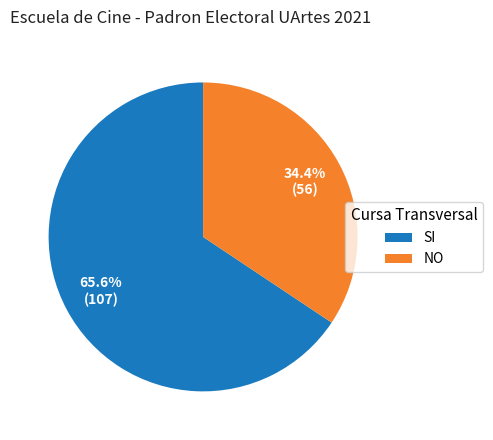

What percentage is the SI slice, to the nearest percent?

66%